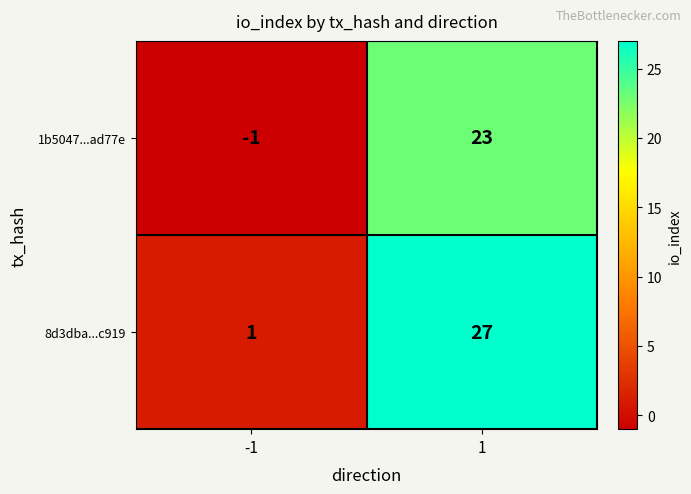

Reading left to right, transcribe all the data shown in this chart.

1b5047...ad77e: -1=-1	1=23
8d3dba...c919: -1=1	1=27